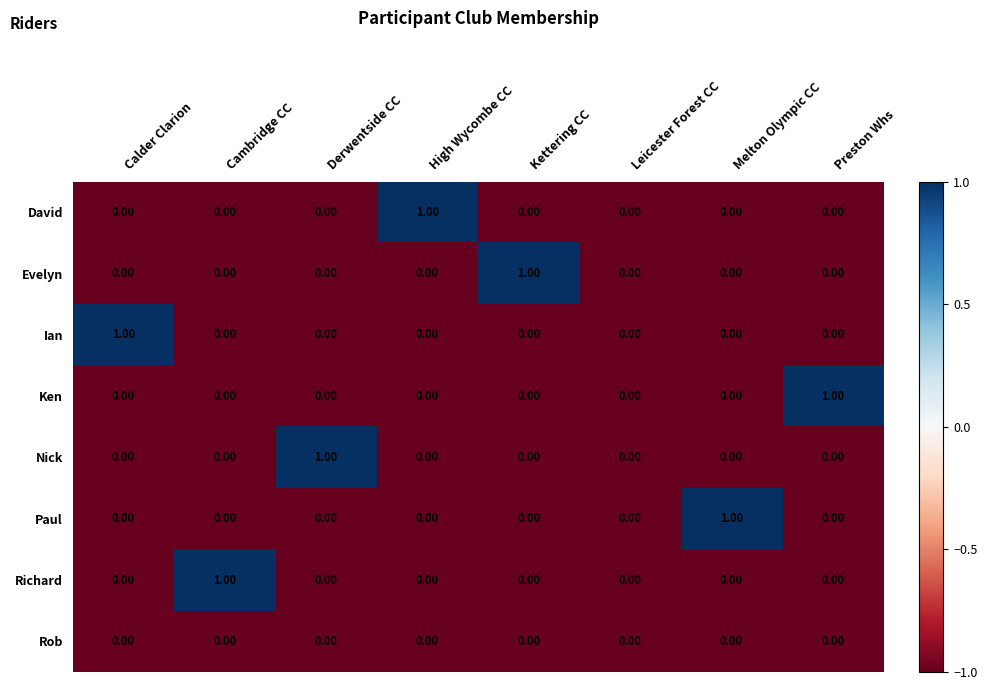

How many distinct data groups are displayed?

8